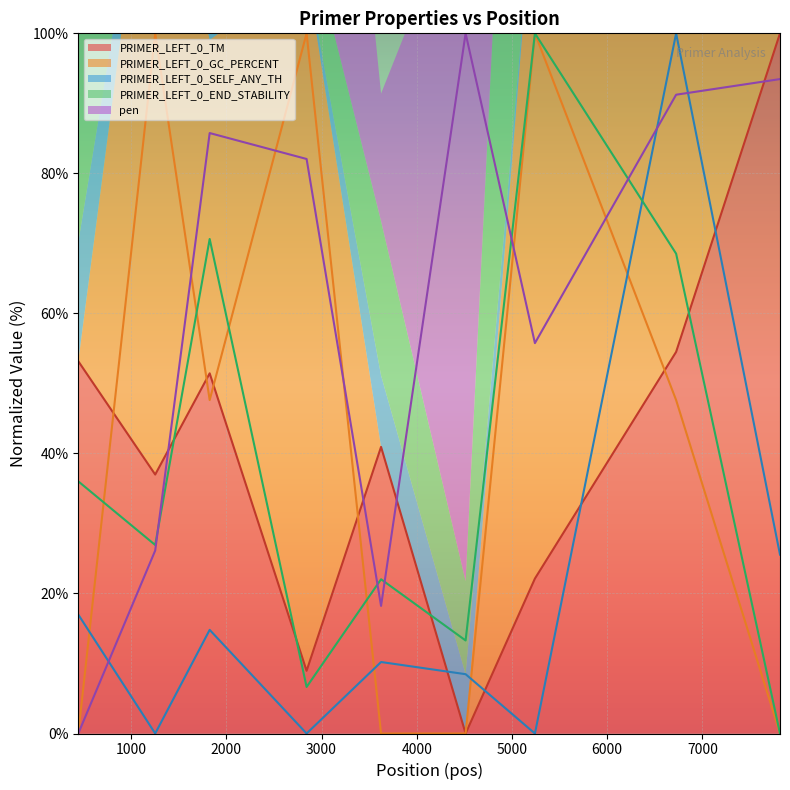

Is it true that PRIMER_LEFT_0_TM equals 3.2 at 2843?

False